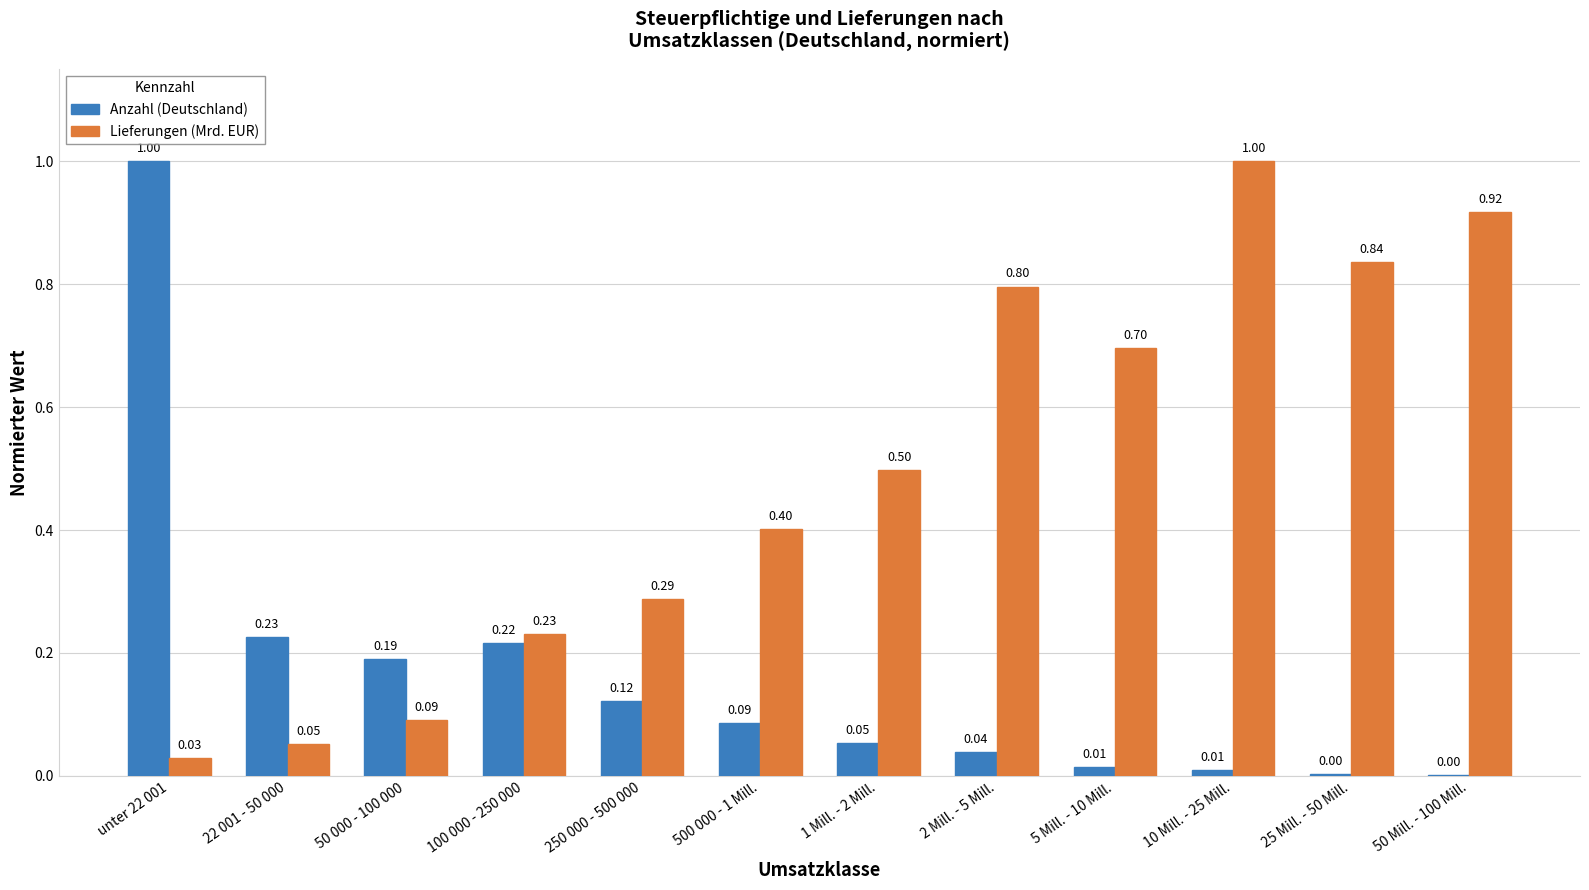

Between 250 000 - 500 000 and 500 000 - 1 Mill., which series saw the biggest shift?

Lieferungen (Mrd. EUR)